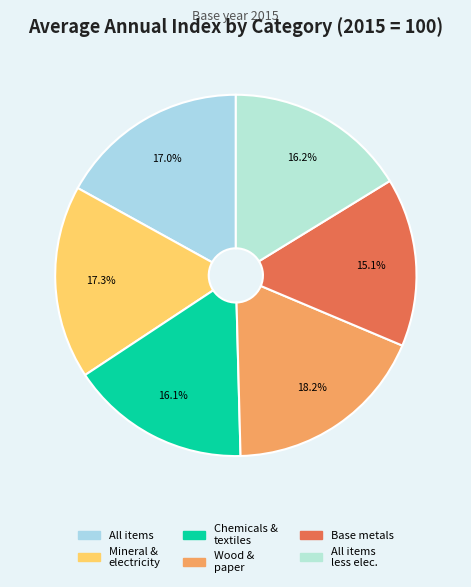

To the nearest percent, what is the difference between the largest and smallest slice percentages?

3%